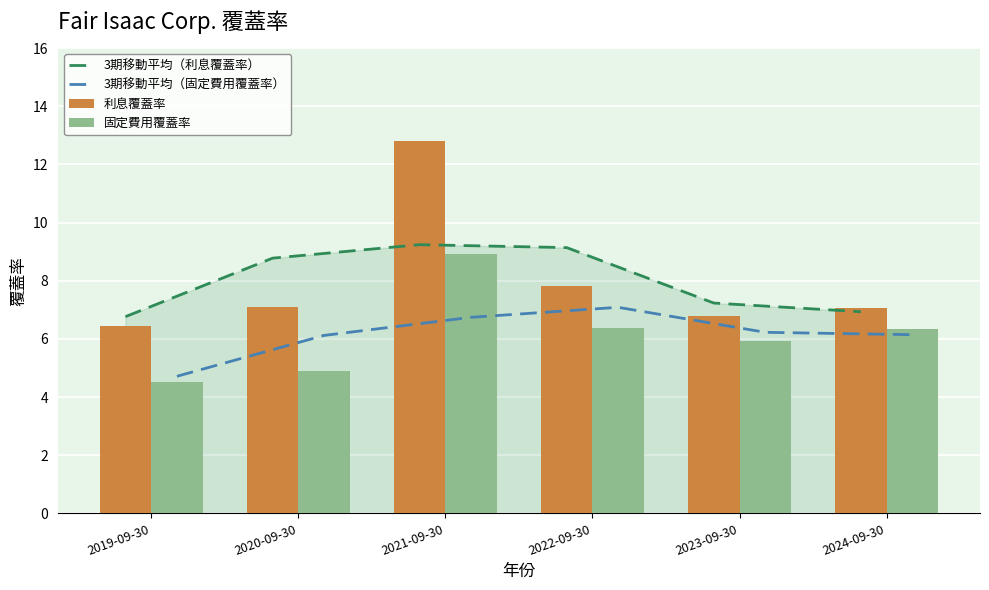

What position from the left is 2021-09-30?

3